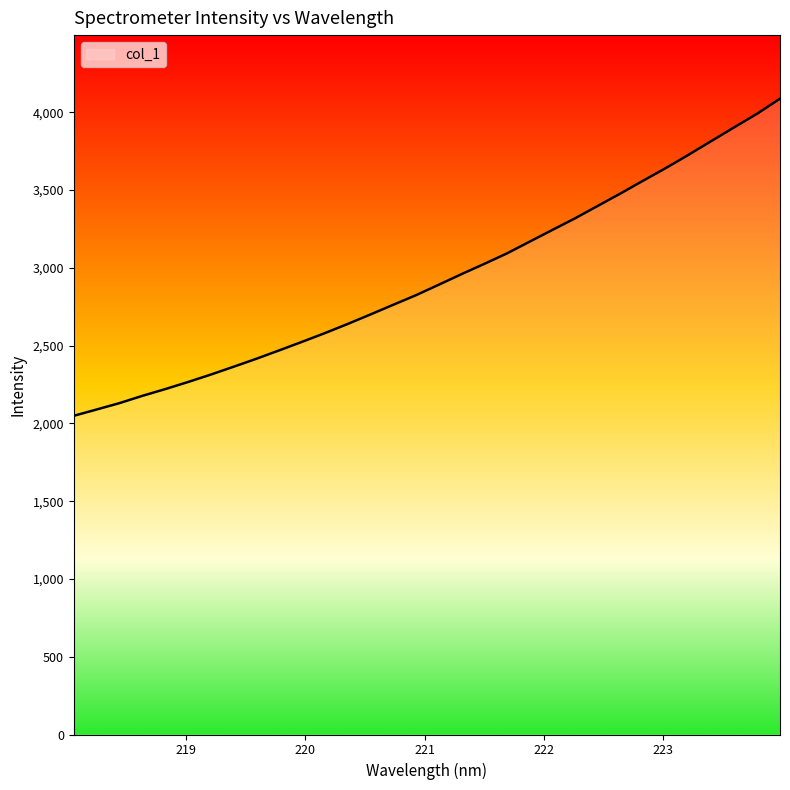

Does the chart have visible grid lines?

No